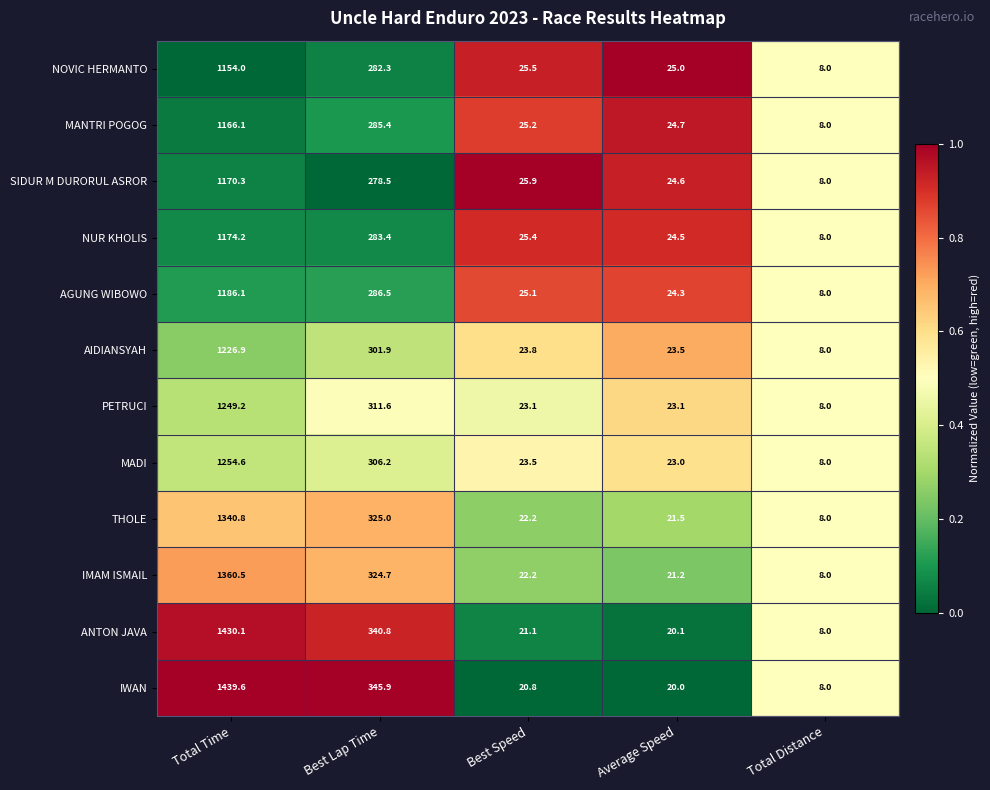

What is the smallest value displayed?

8.0